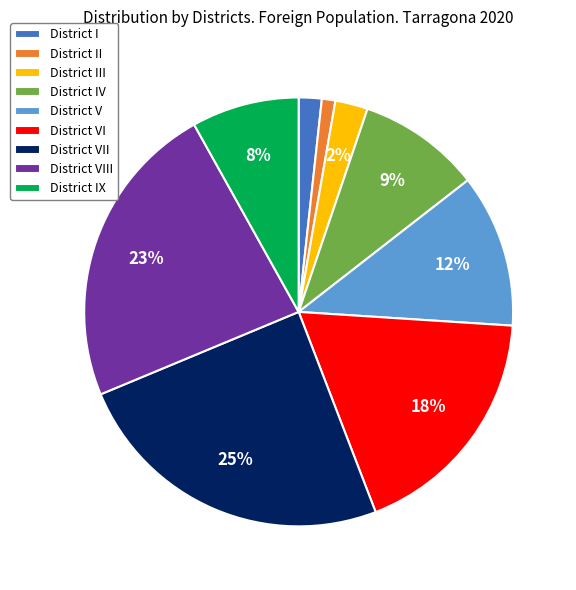

Count the number of slices in the pie.

9